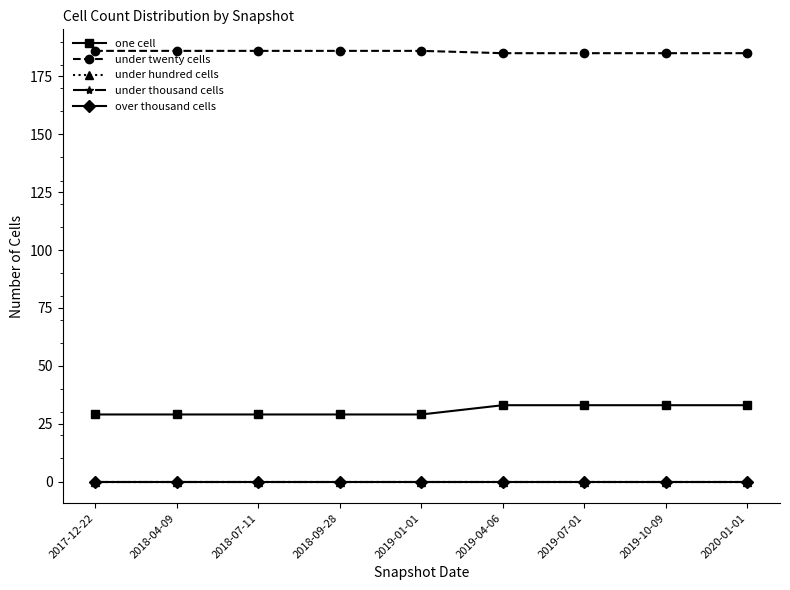

Is the value of under thousand cells at 2017-12-22 greater than the value of under twenty cells at 2017-12-22?

No